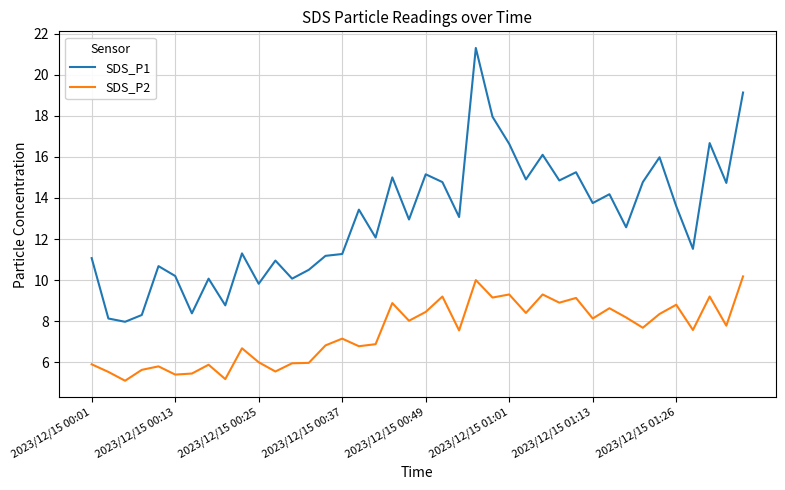

What is the maximum value shown in the chart?

21.3